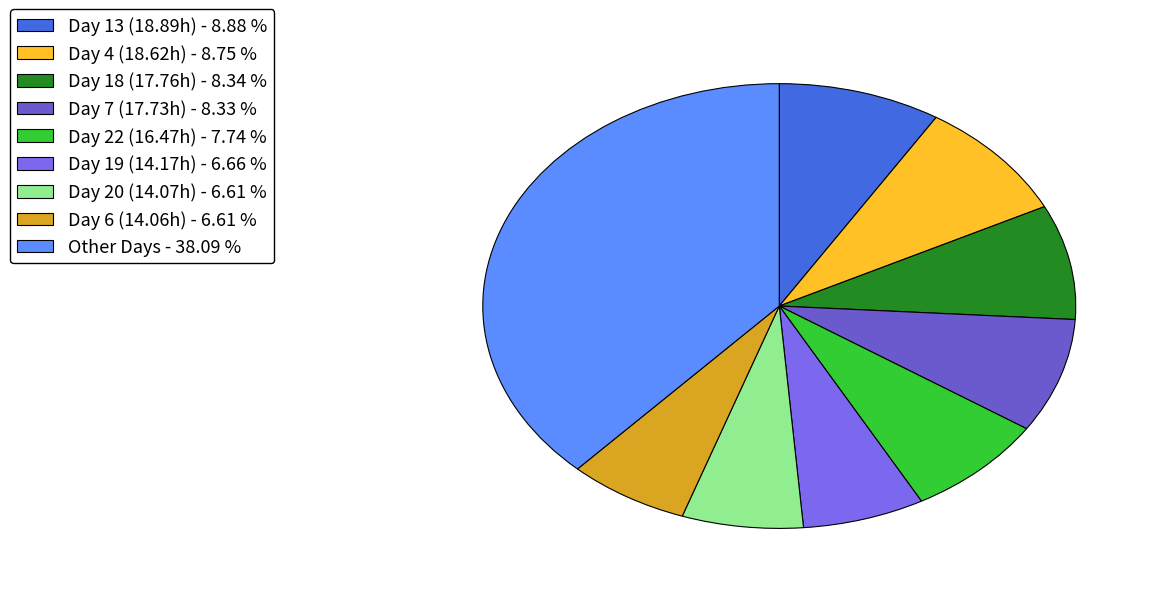

How many slices are in this pie chart?

9